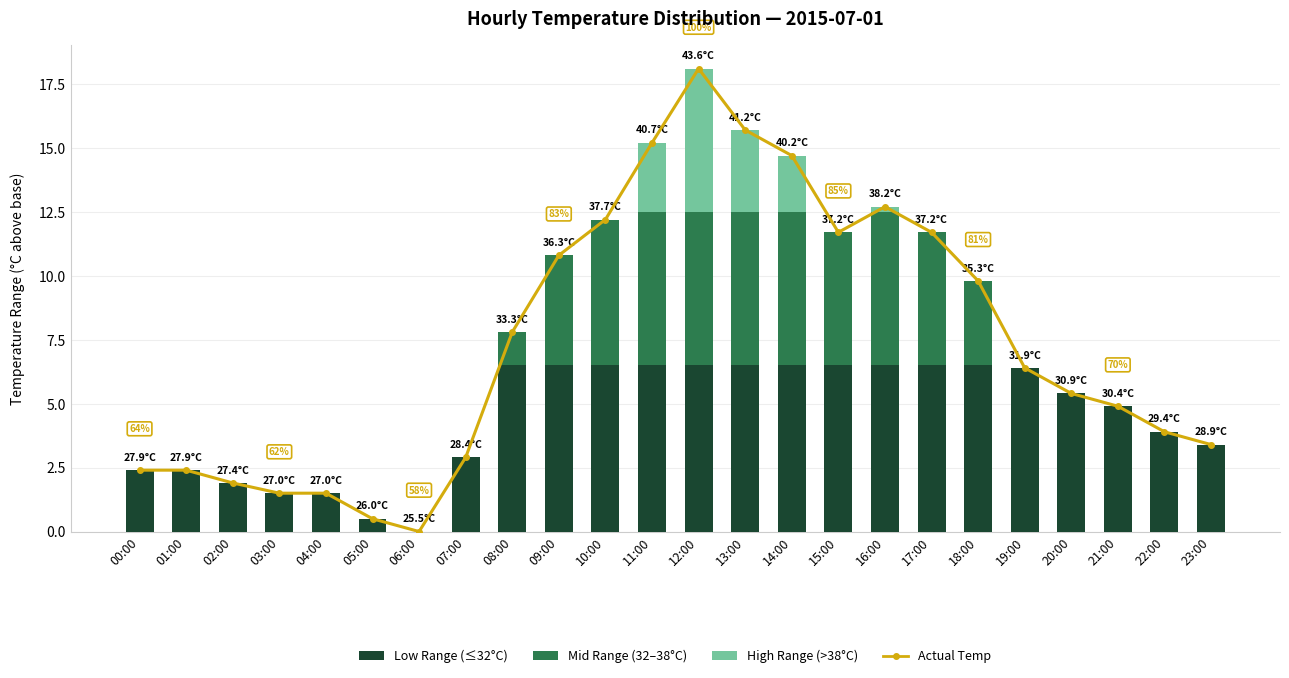

List the series in order of their overall mean, lowest first.

High Range (>38°C), Mid Range (32–38°C), Low Range (≤32°C), Actual Temp